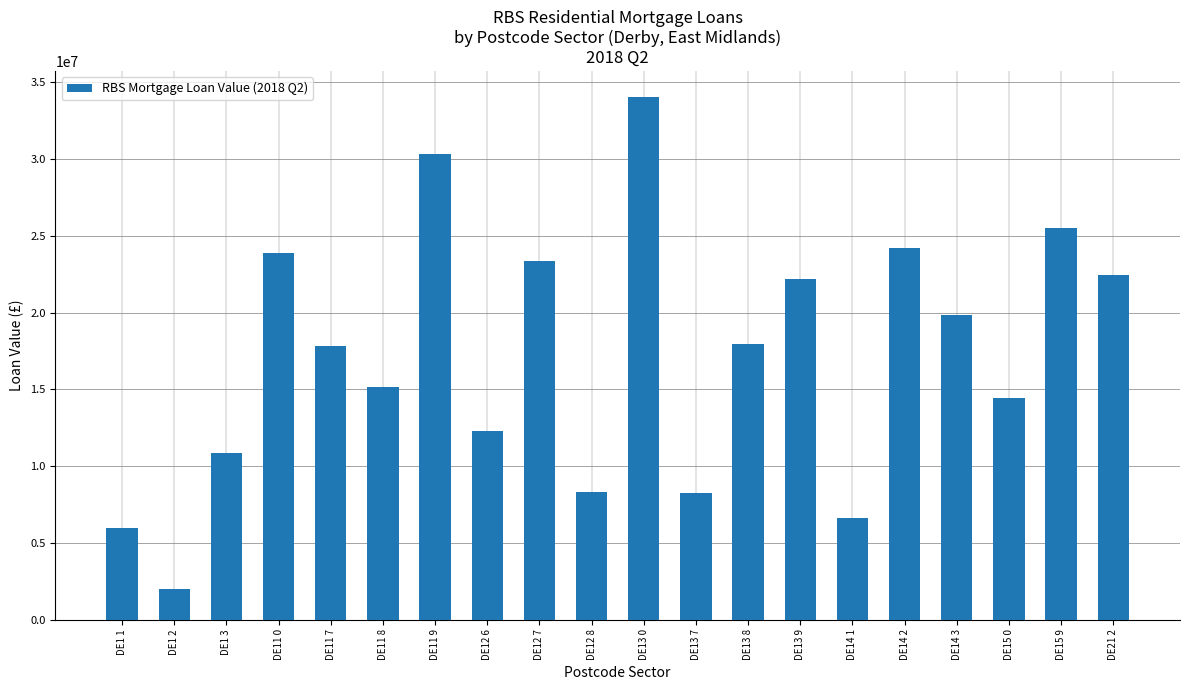

The value at DE11 7 is 24369245.8. True or false?

False